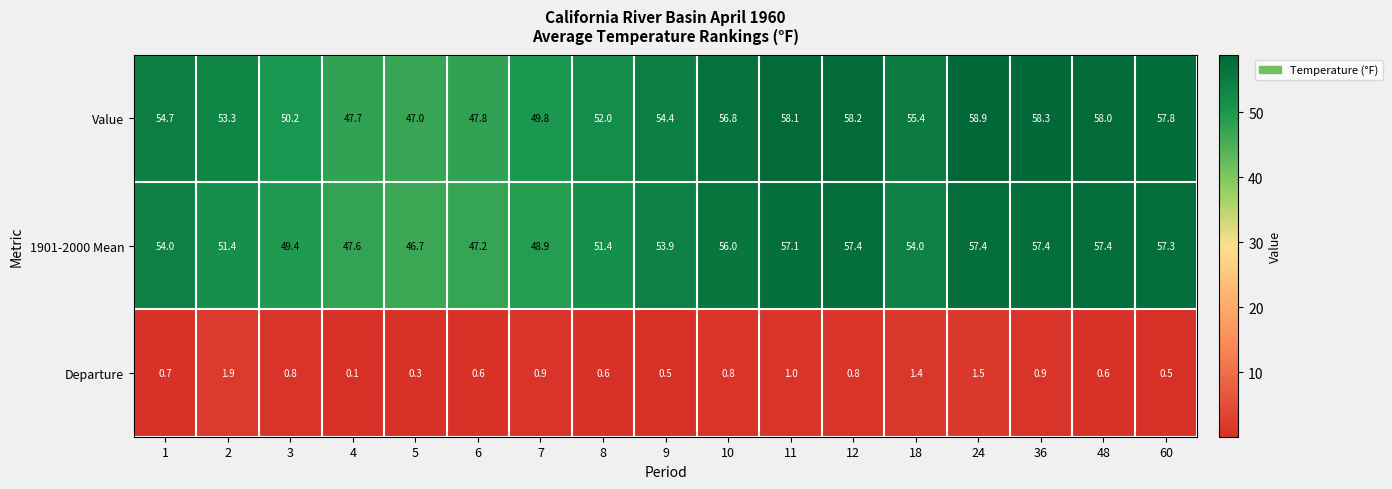

What is the approximate value of 1901-2000 Mean at 24?

57.4